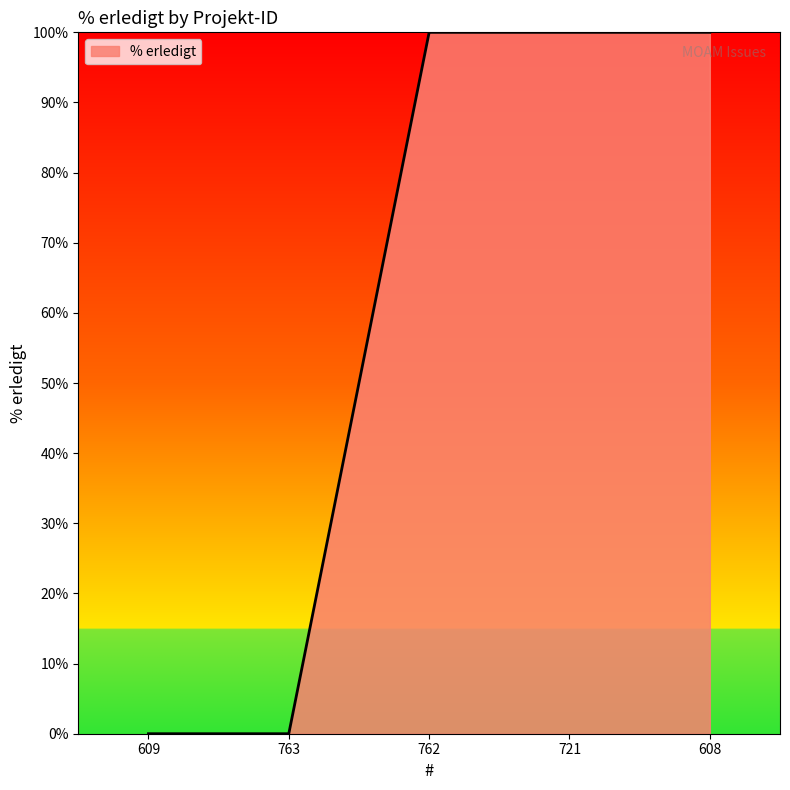

What is the average value?

60